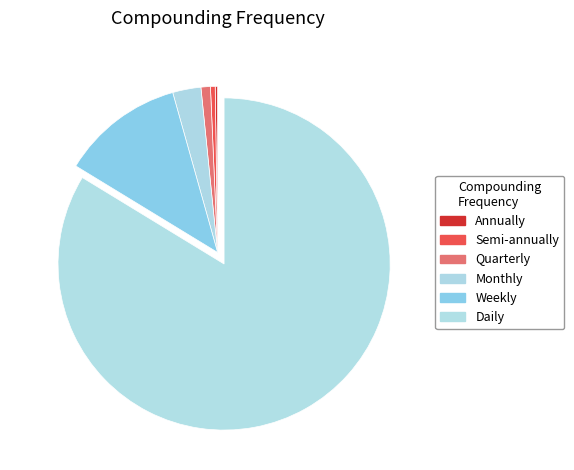

Rank the categories by value from lowest to highest.

Annually, Semi-annually, Quarterly, Monthly, Weekly, Daily